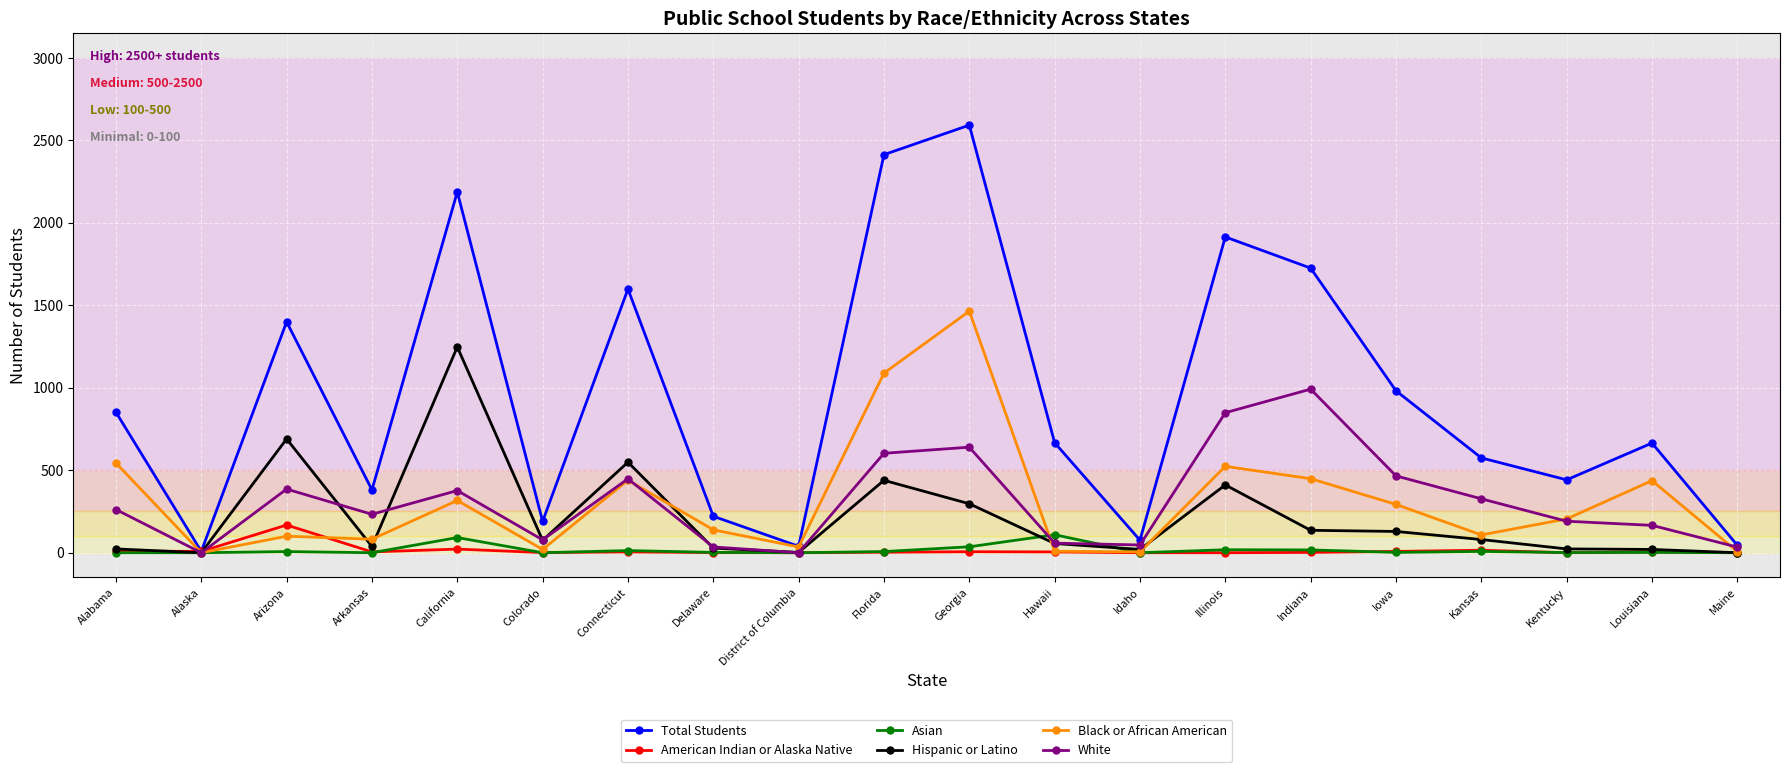

Between Arizona and California, which series saw the biggest shift?

Total Students